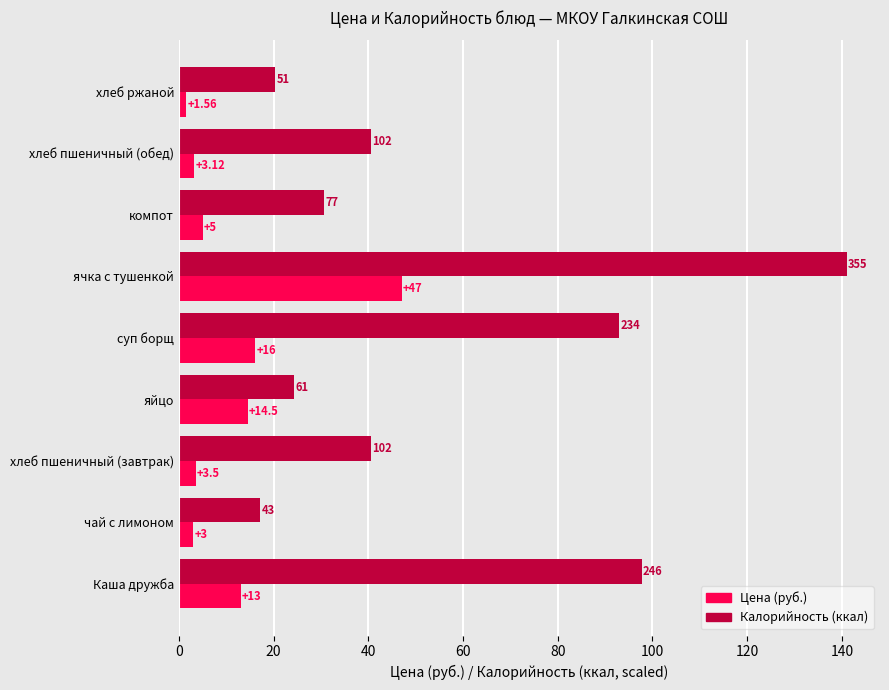

What is the spread (max minus min) of values at ячка с тушенкой?

94.0